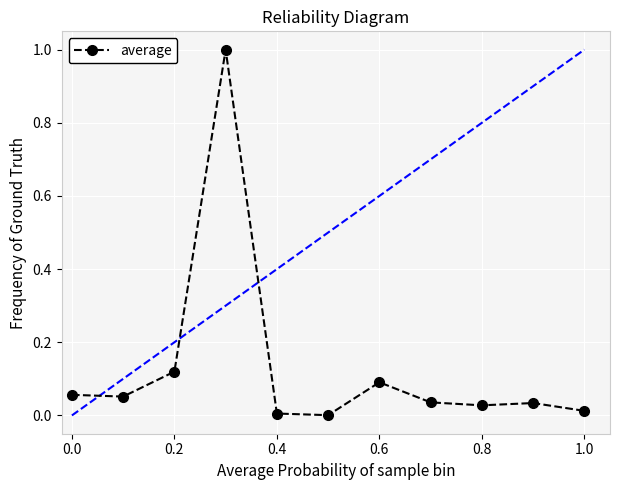

True or false: there are more than 1 points higher than both neighbors.

True